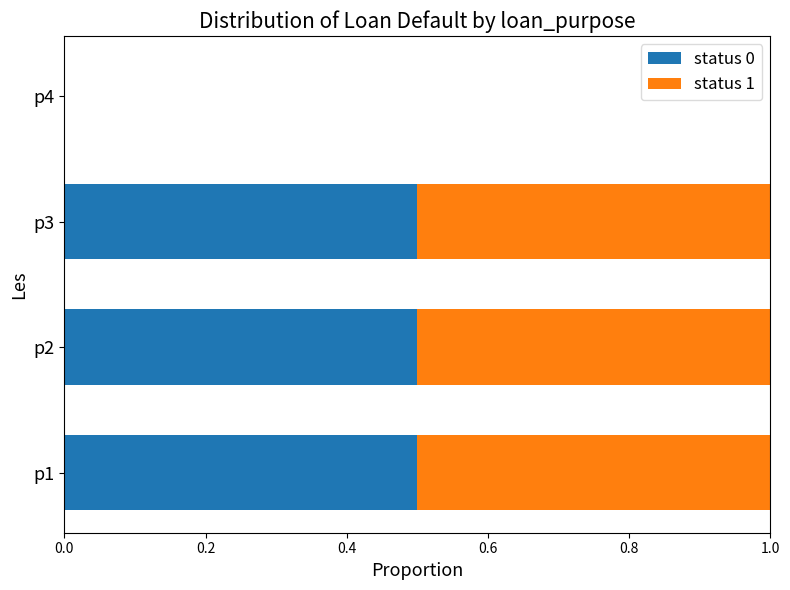

The status 0 series shows 0.7 at p1. True or false?

False